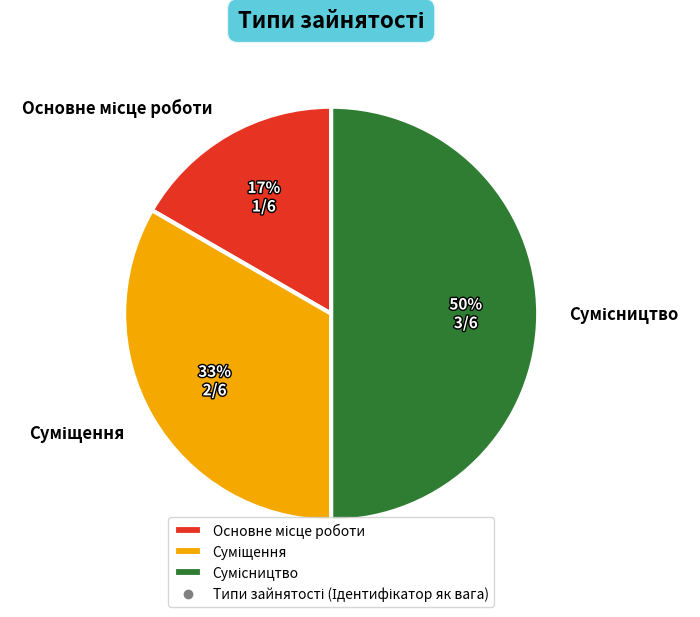

To the nearest percent, what is the difference between the largest and smallest slice percentages?

33%